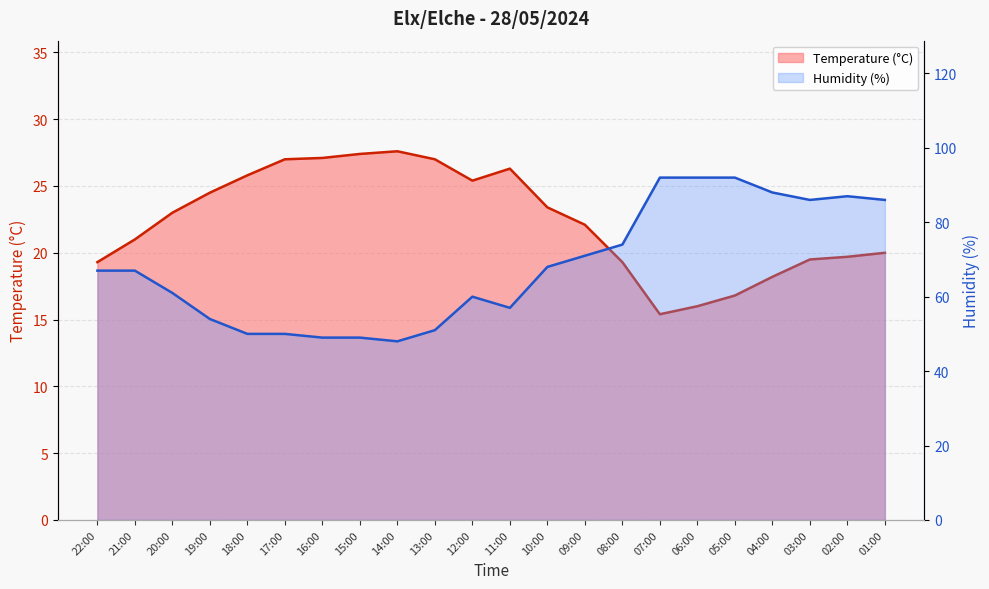

Reading left to right, transcribe all the data shown in this chart.

Temperature (°C): 22:00=19.3	21:00=21.0	20:00=23.0	19:00=24.5	18:00=25.8	17:00=27.0	16:00=27.1	15:00=27.4	14:00=27.6	13:00=27.0	12:00=25.4	11:00=26.3	10:00=23.4	09:00=22.1	08:00=19.3	07:00=15.4	06:00=16.0	05:00=16.8	04:00=18.2	03:00=19.5	02:00=19.7	01:00=20.0
Humidity (%): 22:00=67.0	21:00=67.0	20:00=61.0	19:00=54.0	18:00=50.0	17:00=50.0	16:00=49.0	15:00=49.0	14:00=48.0	13:00=51.0	12:00=60.0	11:00=57.0	10:00=68.0	09:00=71.0	08:00=74.0	07:00=92.0	06:00=92.0	05:00=92.0	04:00=88.0	03:00=86.0	02:00=87.0	01:00=86.0